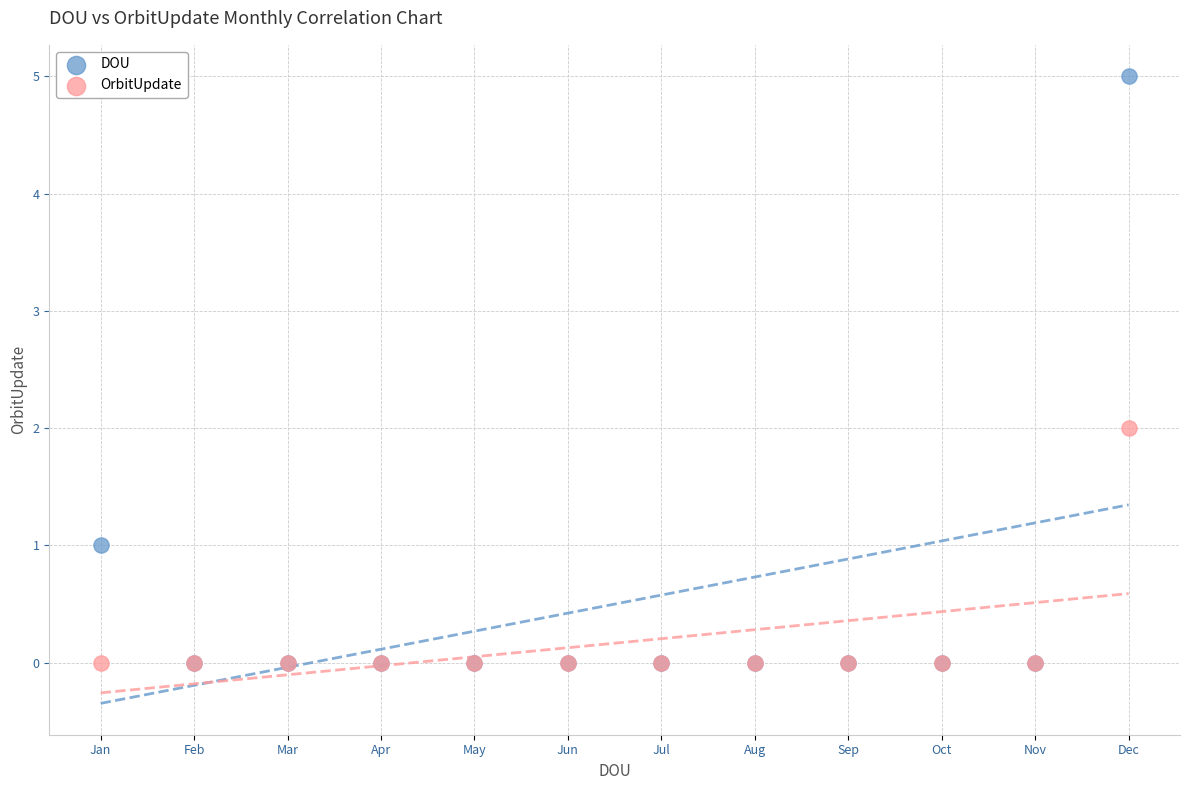

Which series has the widest spread of Y values?

DOU